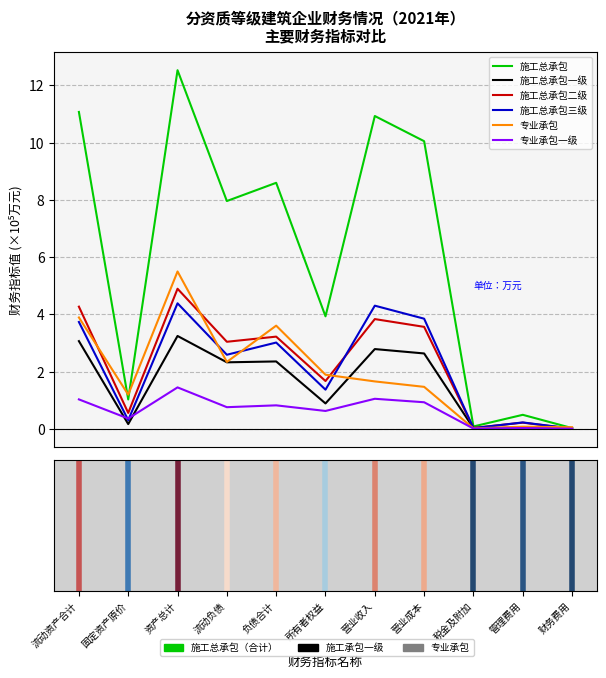

What is the highest value of the 施工总承包三级 series?

4.4